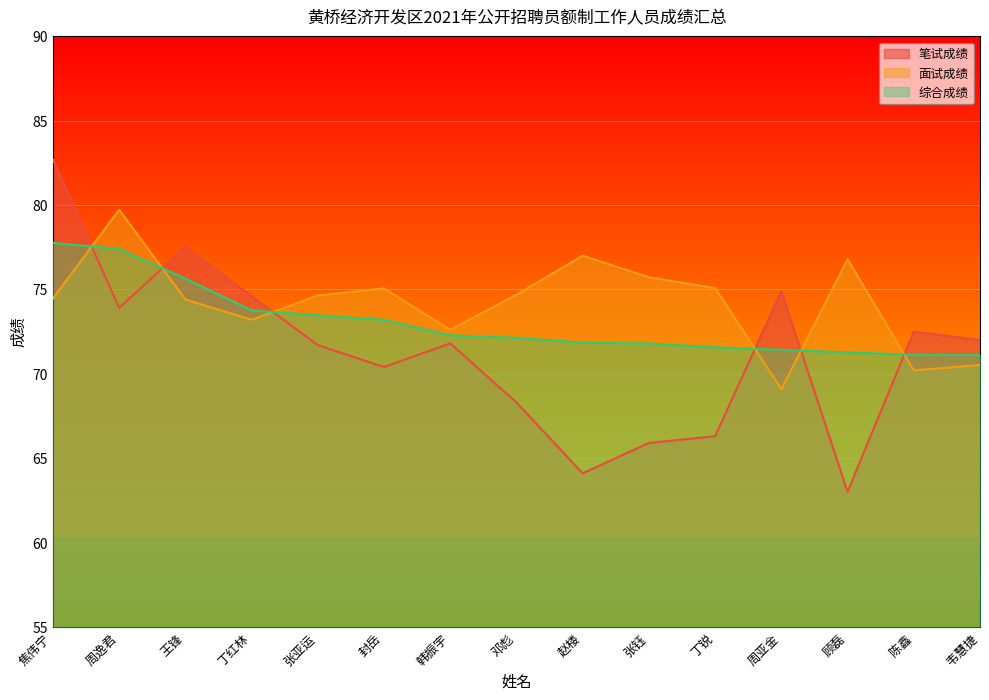

What is the difference between the highest and lowest values at 顾磊?

13.8